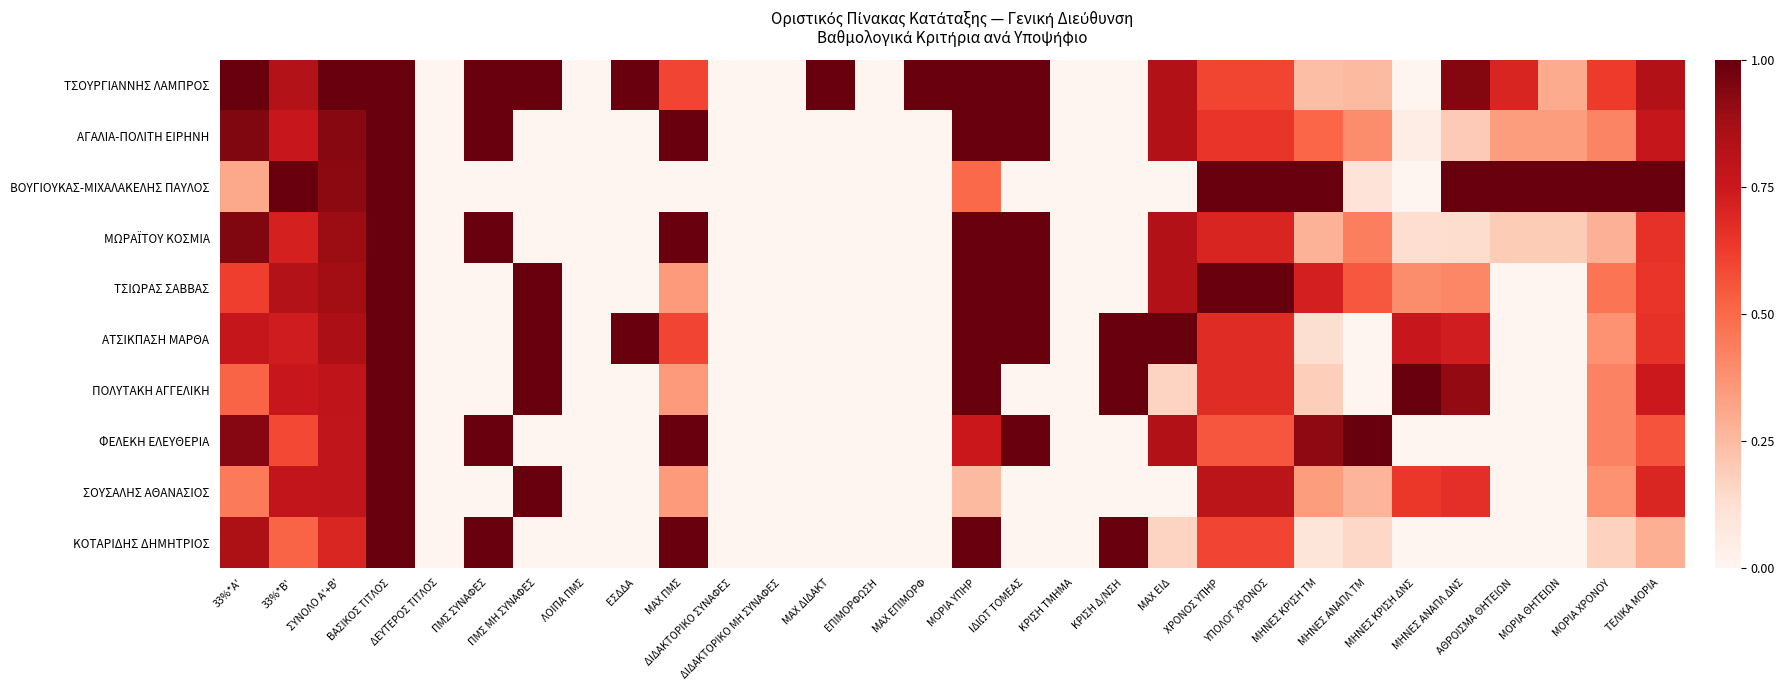

Which category has the lowest value across all series?

ΔΕΥΤΕΡΟΣ ΤΙΤΛΟΣ